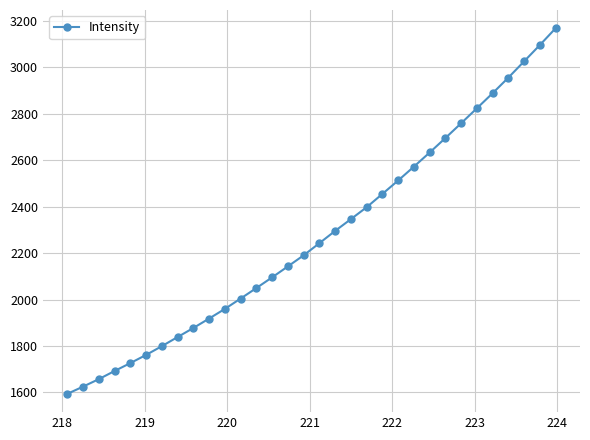

Reading right to left, list all the values displayed in this chart.

3168.3	3096.2	3025.9	2955.9	2888.8	2823.9	2759.4	2695.8	2633.4	2572.6	2513.0	2455.2	2397.9	2346.7	2296.0	2243.1	2190.8	2143.1	2095.9	2049.9	2004.6	1960.0	1918.4	1877.8	1838.7	1799.5	1761.7	1726.5	1692.5	1657.4	1625.1	1594.0